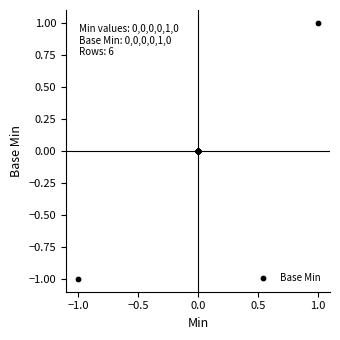

Which has a higher value, 1.0 or −0.5?

1.0